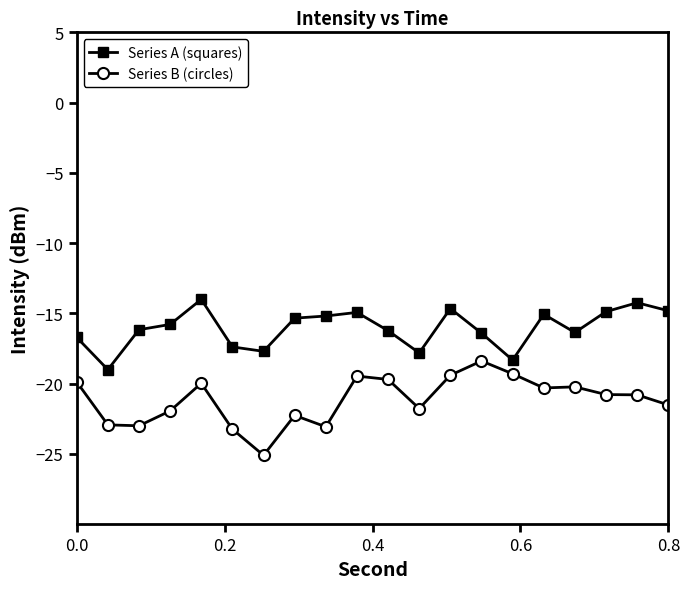

What is the difference between the maximum and minimum values in the Series A (squares) series?

5.0